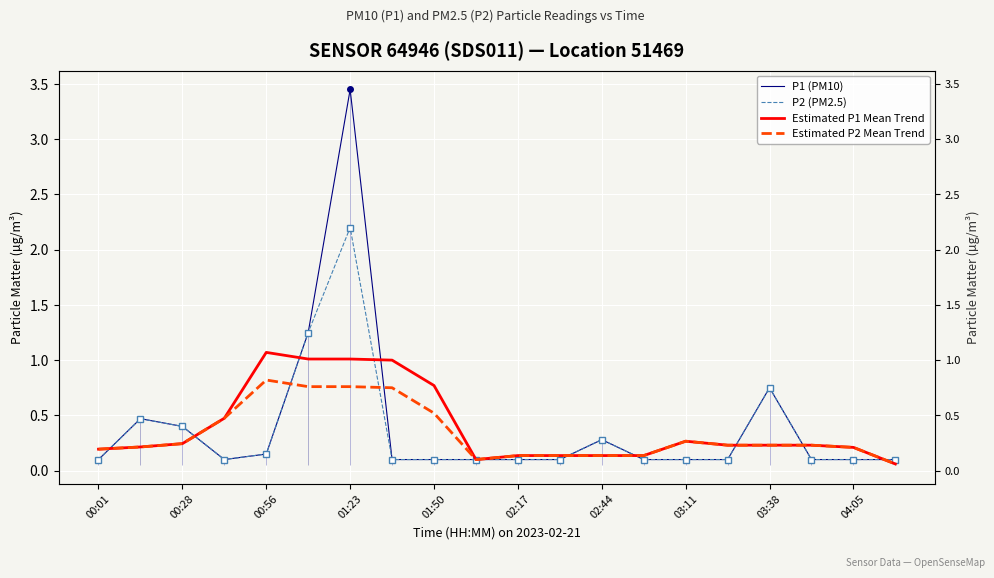

What is the value of the P1 (PM10) point at the 5th from the left?

0.1